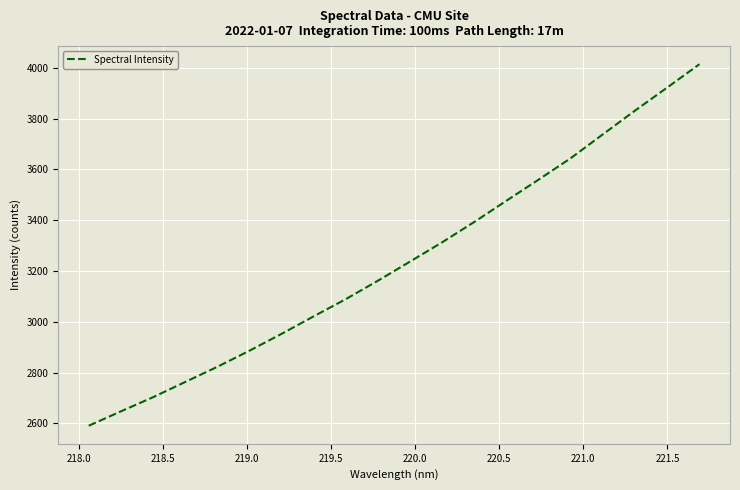

What is the difference between the maximum and minimum values?

1423.7